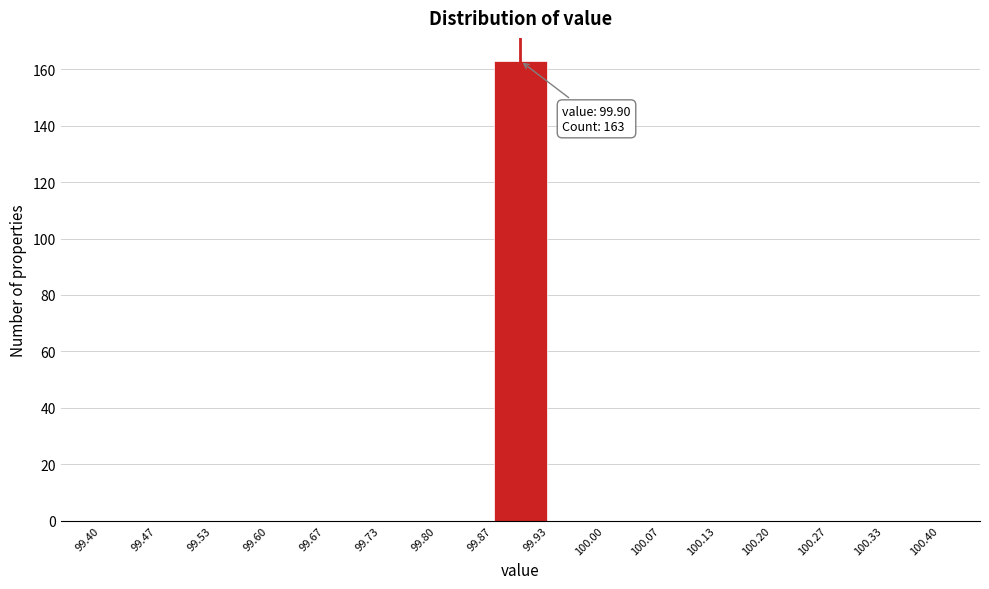

Over which range of the x-axis is the bar tallest?

99.87 to 99.93